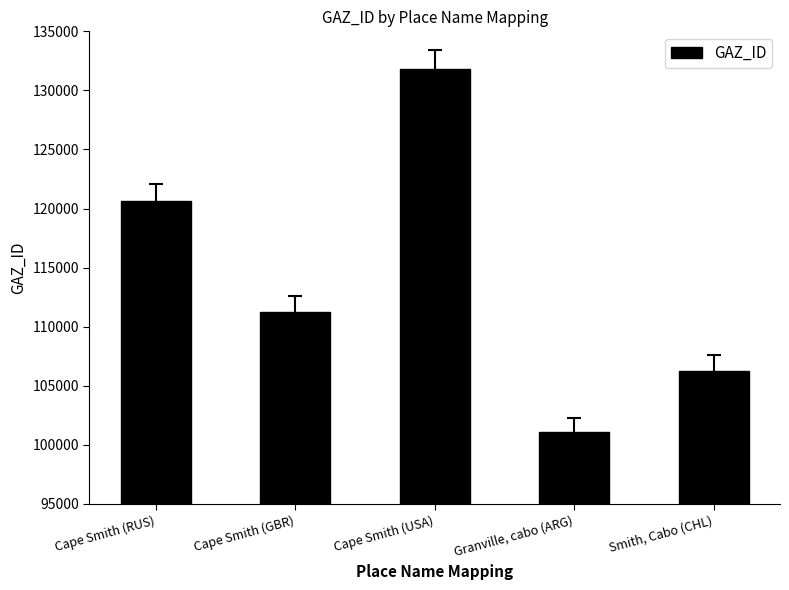

Rank the categories by value from highest to lowest.

Cape Smith (USA), Cape Smith (RUS), Cape Smith (GBR), Smith, Cabo (CHL), Granville, cabo (ARG)